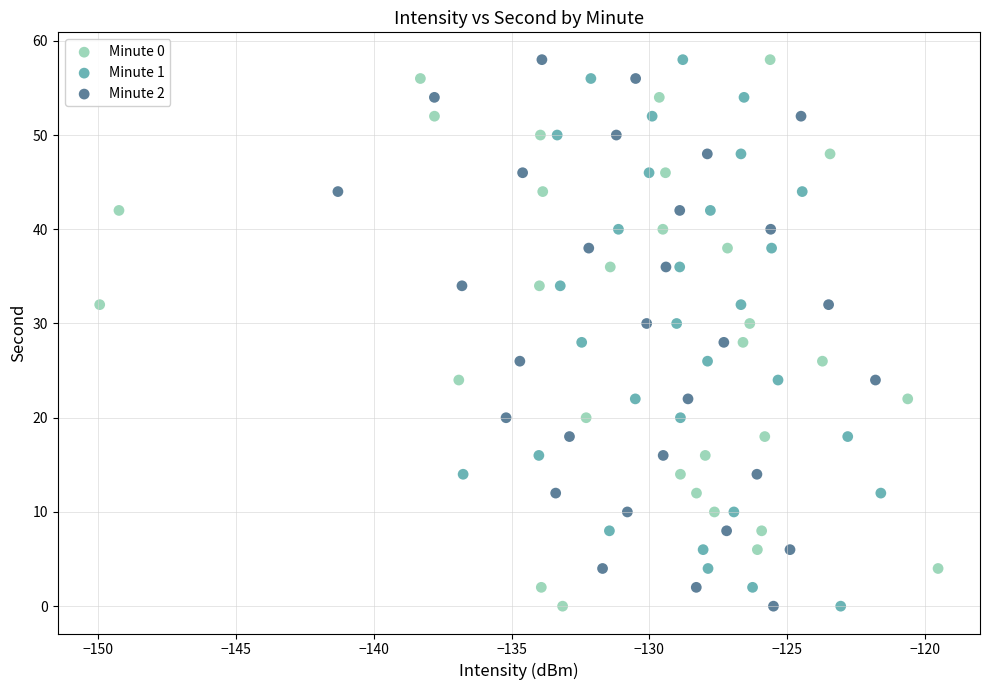

What are all the series names shown in the legend?

Minute 0, Minute 1, Minute 2